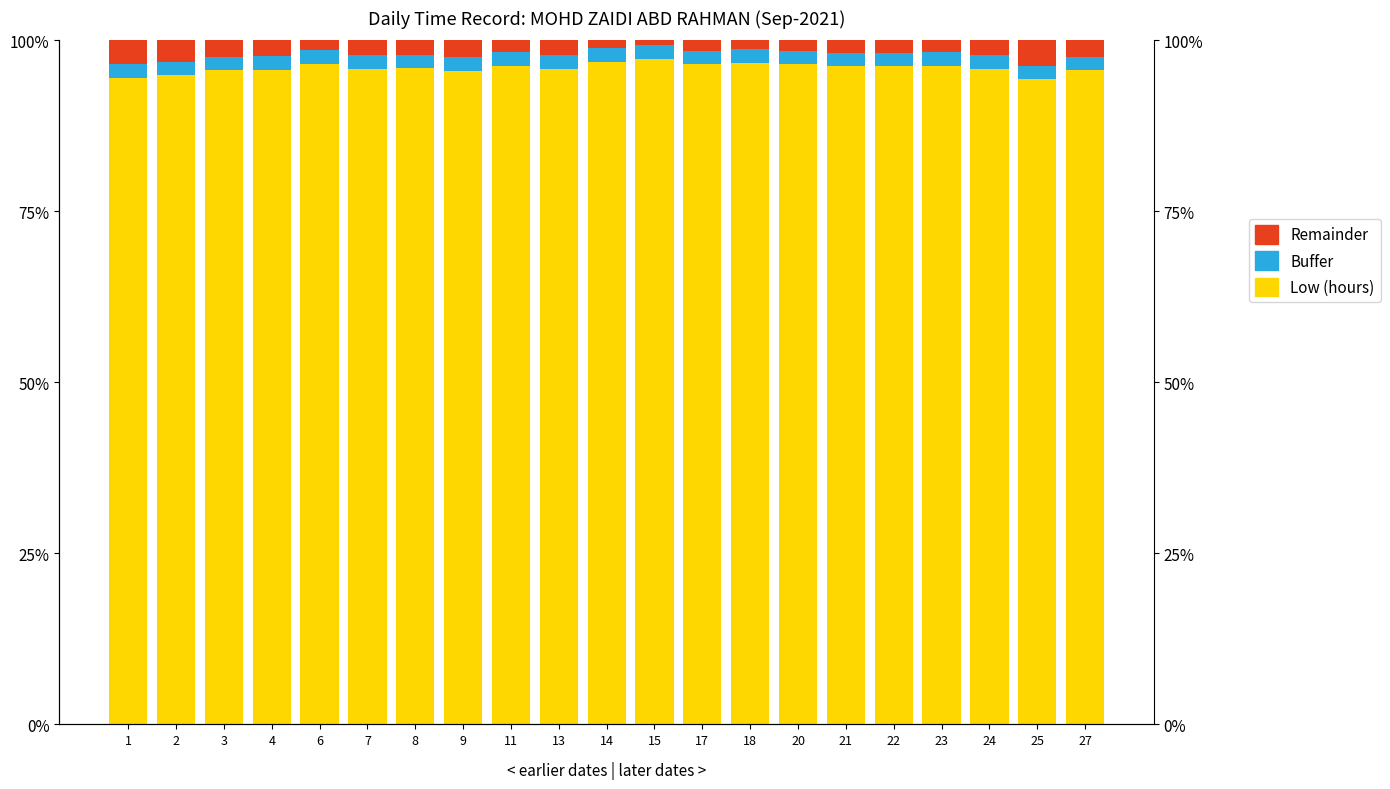

Reading right to left, list all the values displayed in this chart.

Low (hours): 95.6	94.3	95.8	96.3	96.2	96.2	96.5	96.7	96.5	97.3	96.9	95.8	96.3	95.5	95.9	95.8	96.6	95.7	95.6	94.9	94.5
Buffer: 2.0	2.0	2.0	2.0	2.0	2.0	2.0	2.0	2.0	2.0	2.0	2.0	2.0	2.0	2.0	2.0	2.0	2.0	2.0	2.0	2.0
Remainder: 2.4	3.7	2.2	1.7	1.8	1.8	1.5	1.3	1.5	0.7	1.1	2.2	1.7	2.5	2.1	2.2	1.4	2.3	2.4	3.1	3.5